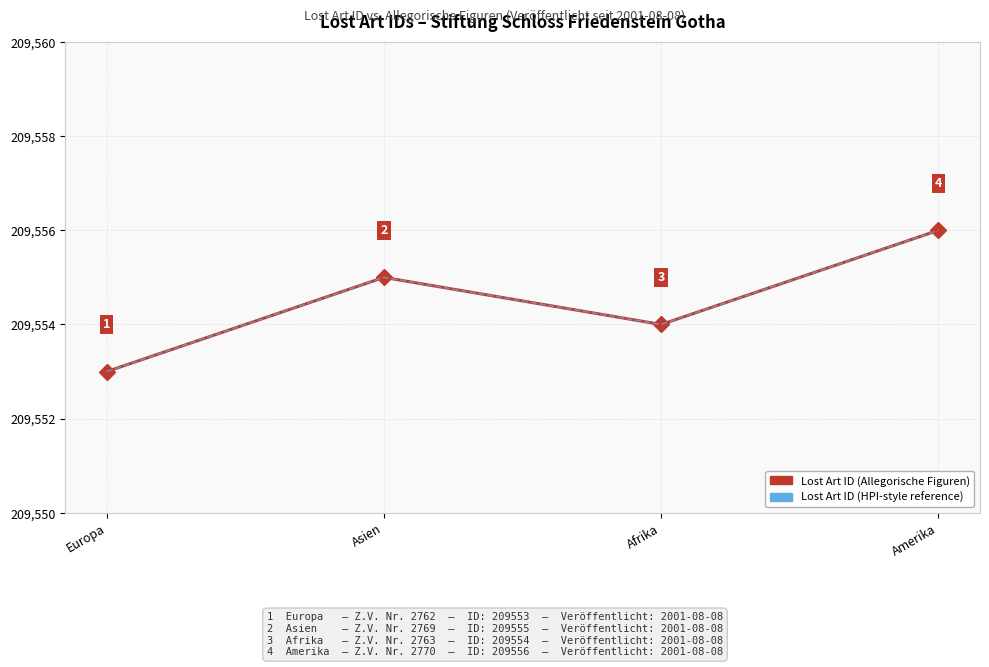

What is the maximum value for Lost Art ID (HPI-style reference)?

209556